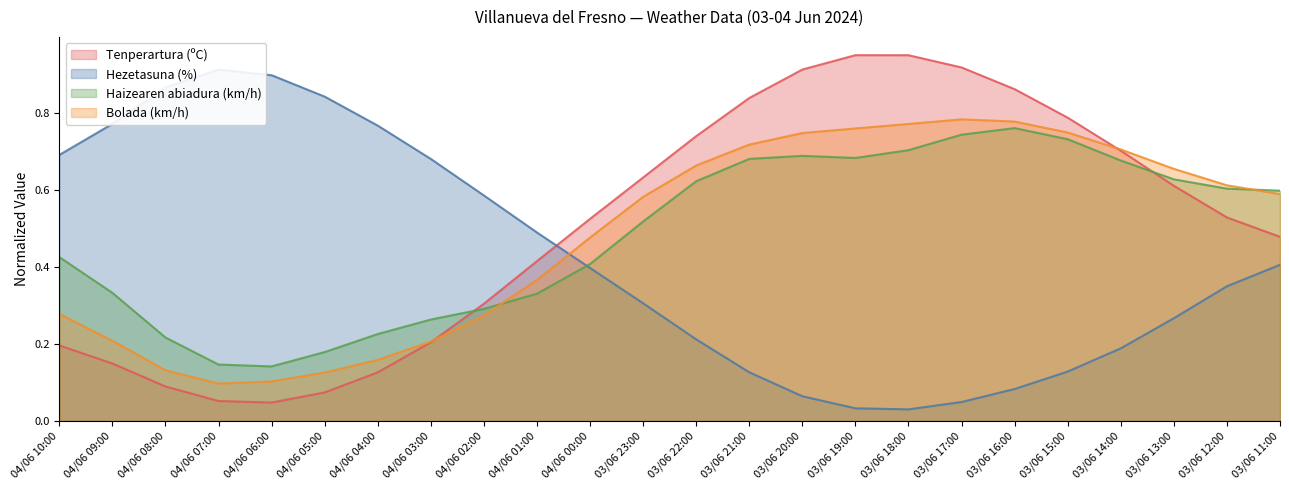

Which category has the highest value in the Tenperartura (ºC) series?

03/06 19:00